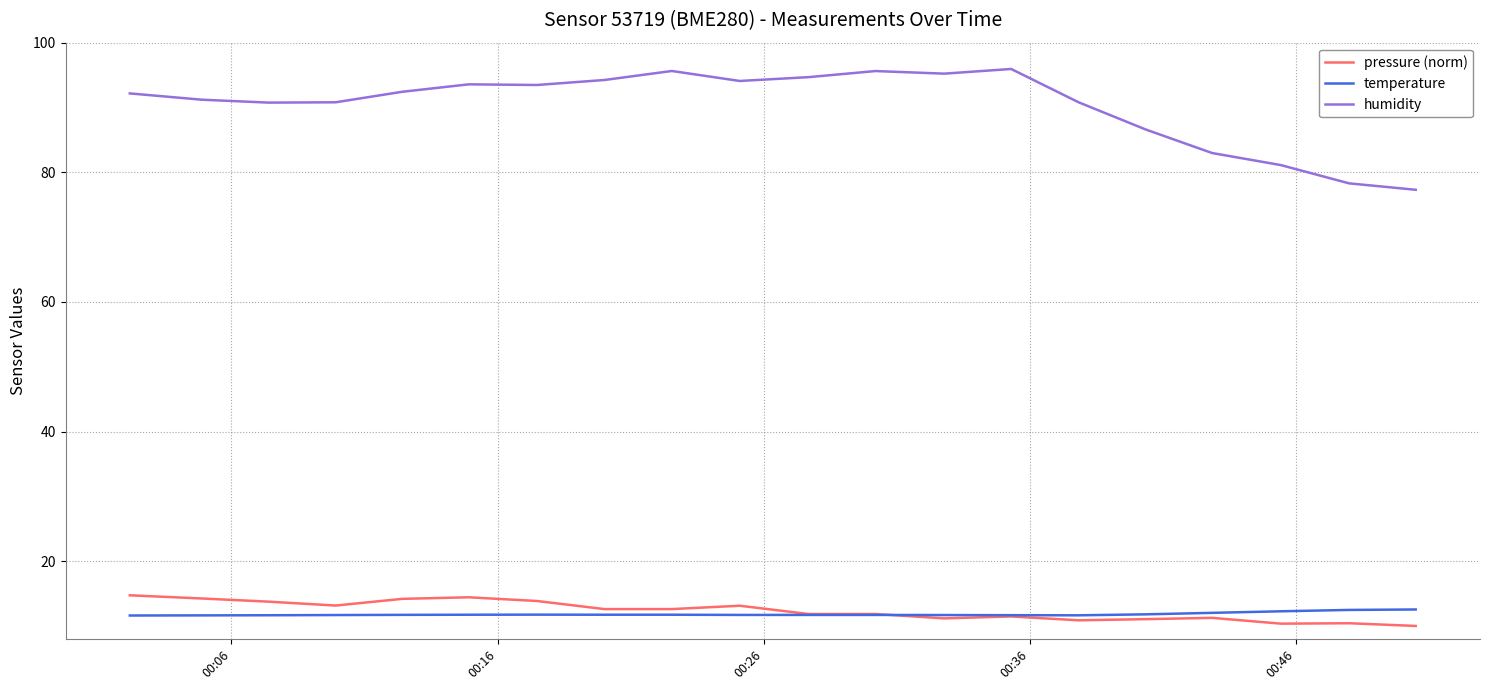

What is the minimum value for humidity?

77.3